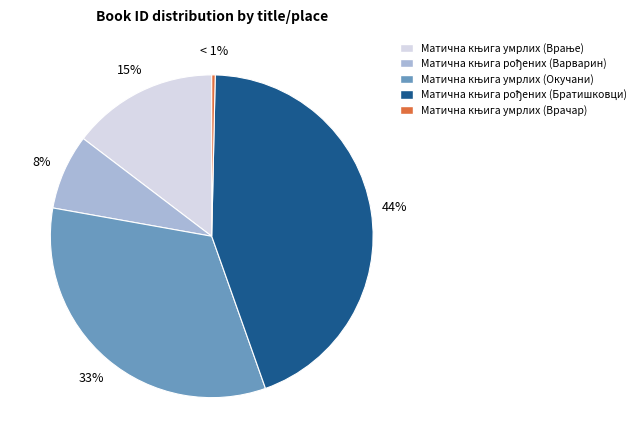

Which category has the smallest portion of the pie?

Матична књига умрлих (Врачар)